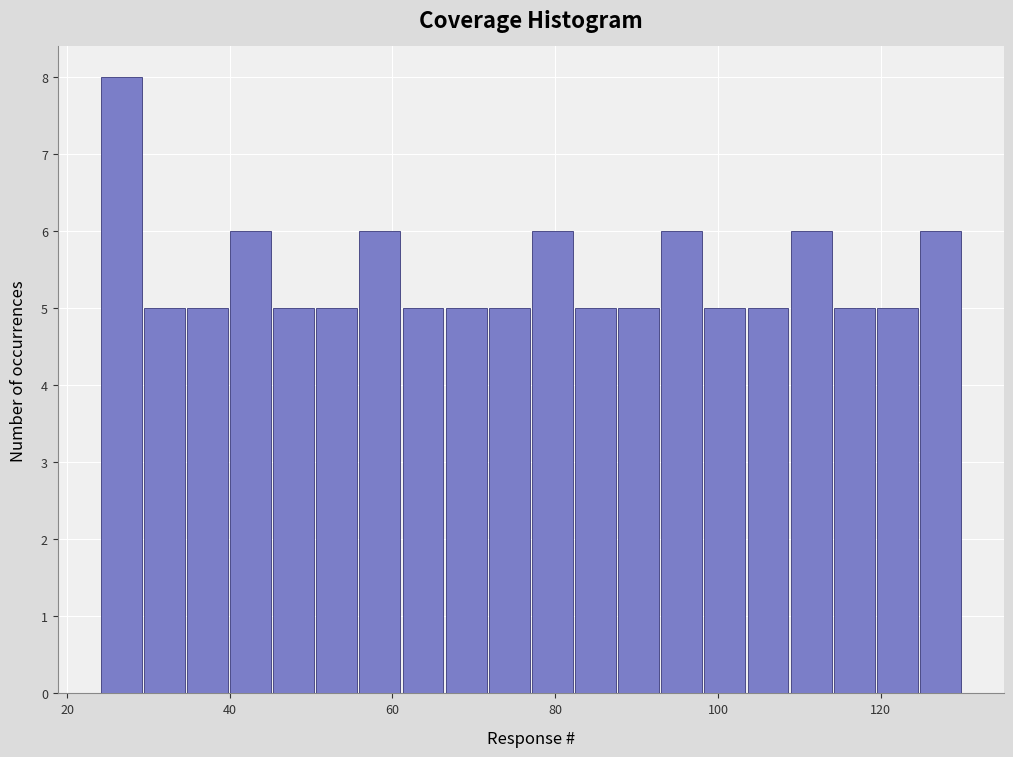

Around what value on the x-axis is the tallest bar? Give the approximate position of its centre, as read against the axis.

26